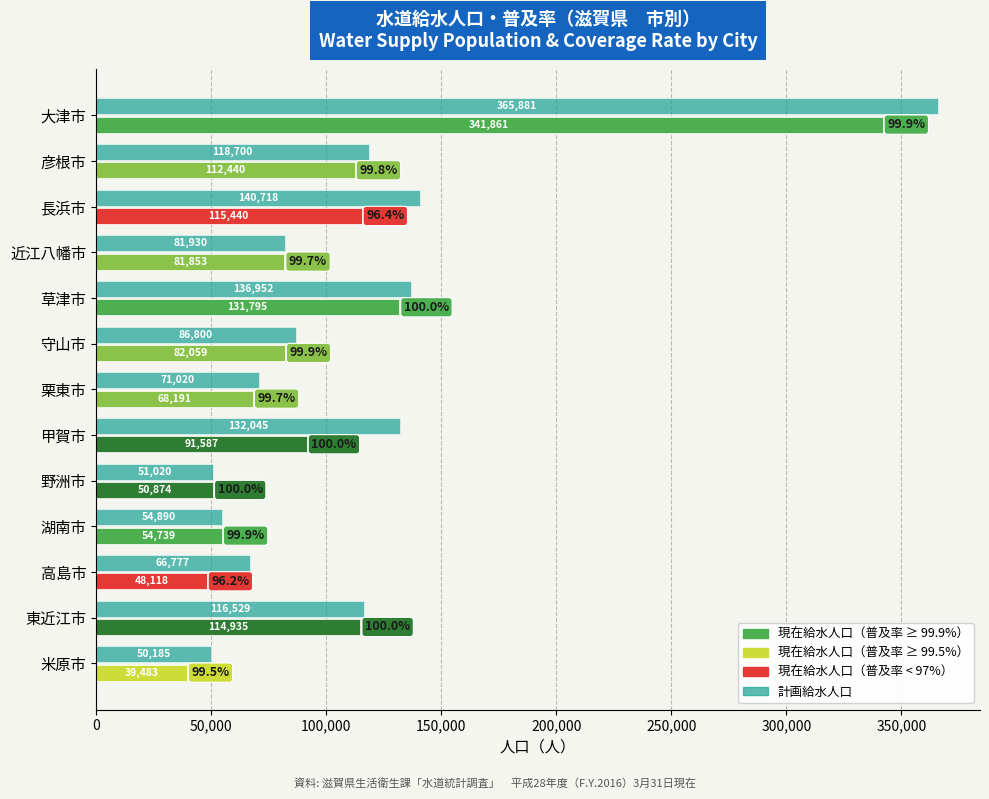

What is the maximum value shown in the chart?

365881